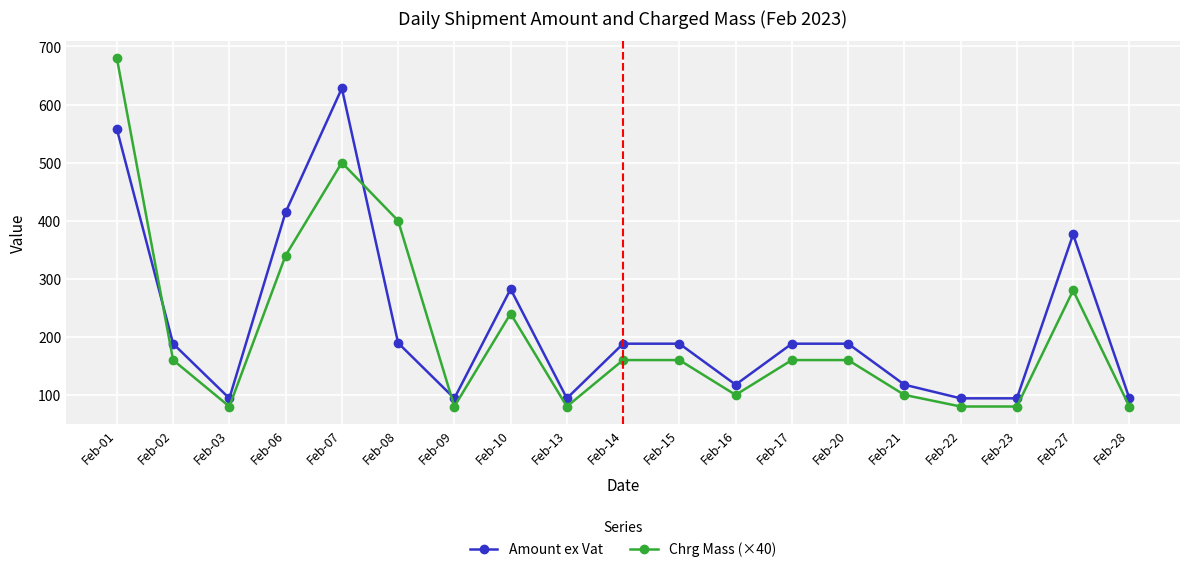

Which category has the highest value across all series?

Feb-01